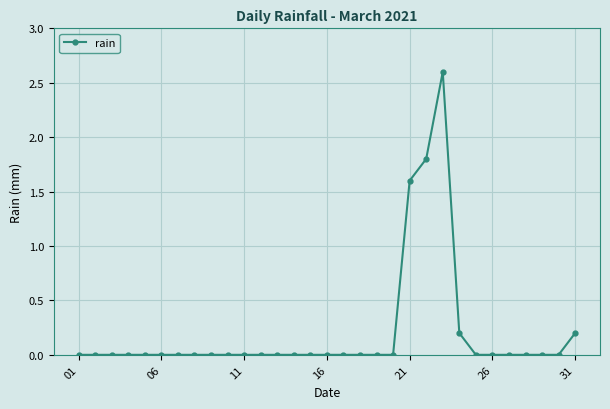

What is the sum of all values?

6.4